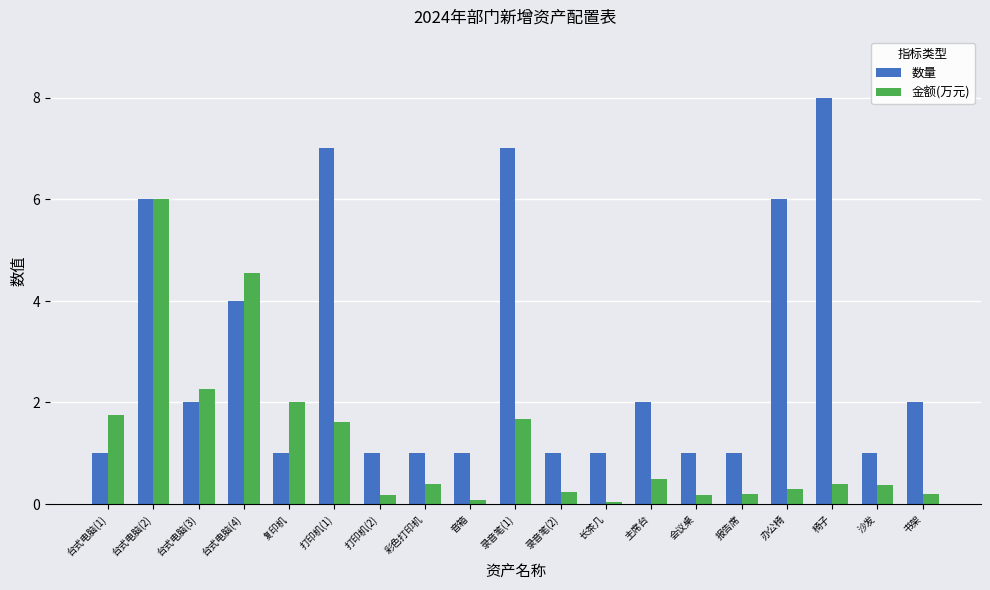

Rank the series by their maximum value, from highest to lowest.

数量, 金额(万元)